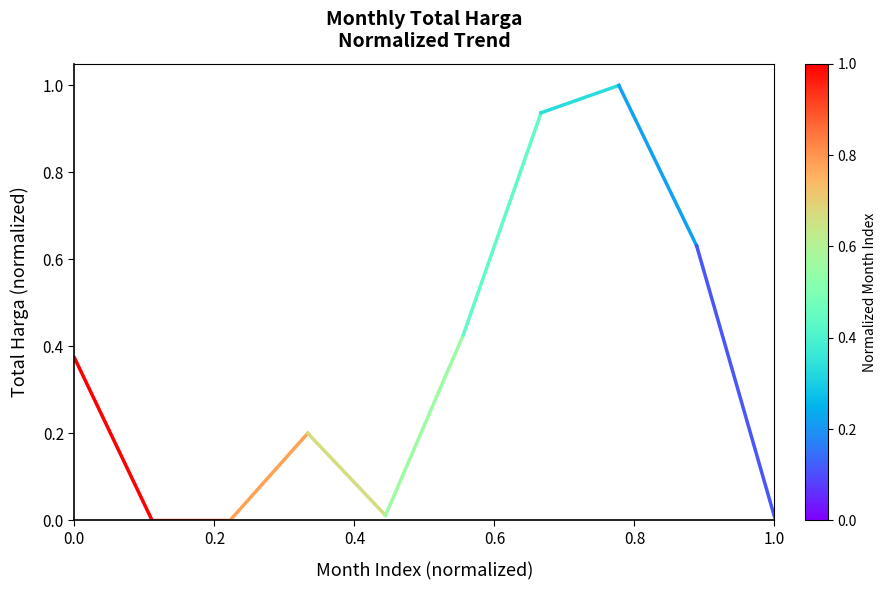

The value at 0.2 is 0.0. True or false?

True